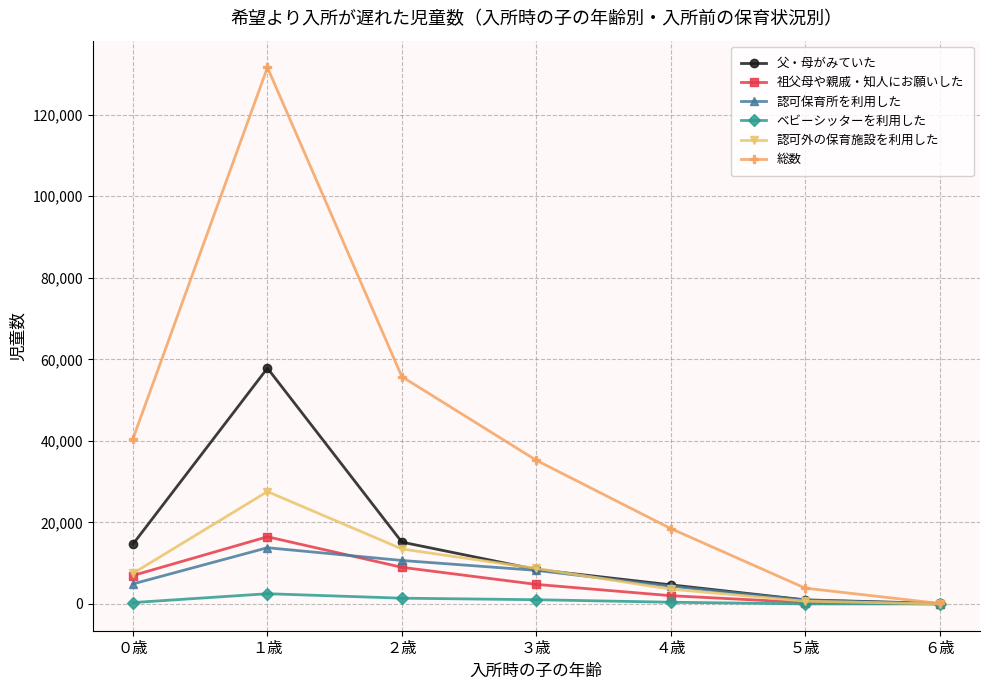

Count the number of categories in the chart.

7